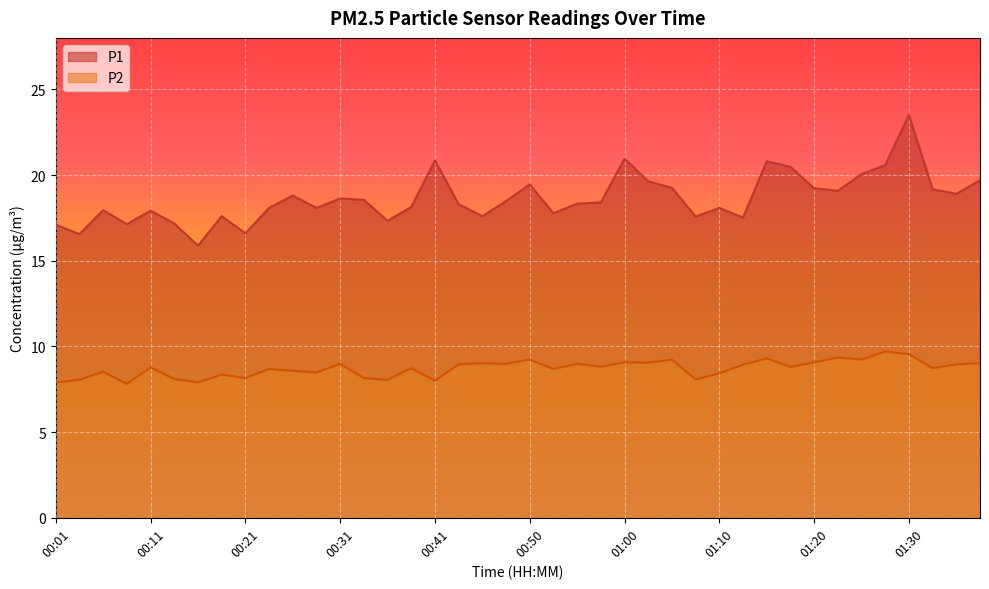

What value does the P2 series have at 00:50?

9.2